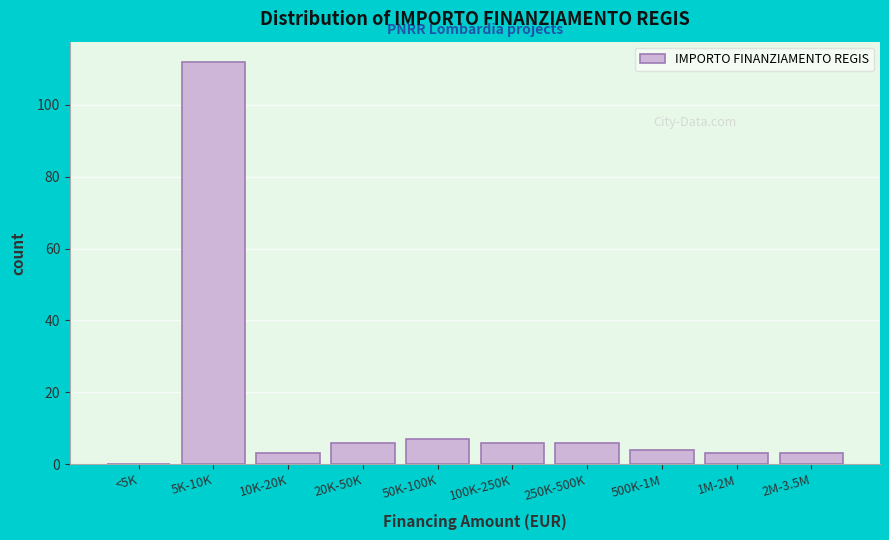

Reading left to right, what are all the values shown in this chart?

<5K=0	5K-10K=112	10K-20K=3	20K-50K=6	50K-100K=7	100K-250K=6	250K-500K=6	500K-1M=4	1M-2M=3	2M-3.5M=3